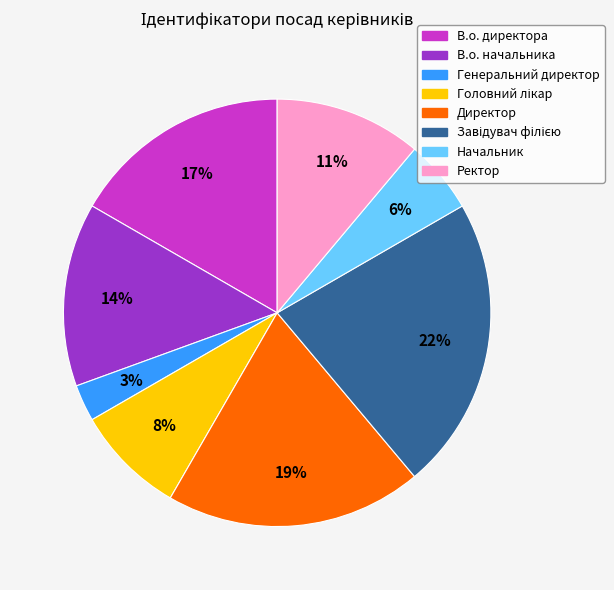

To the nearest percent, what portion does Начальник represent?

6%